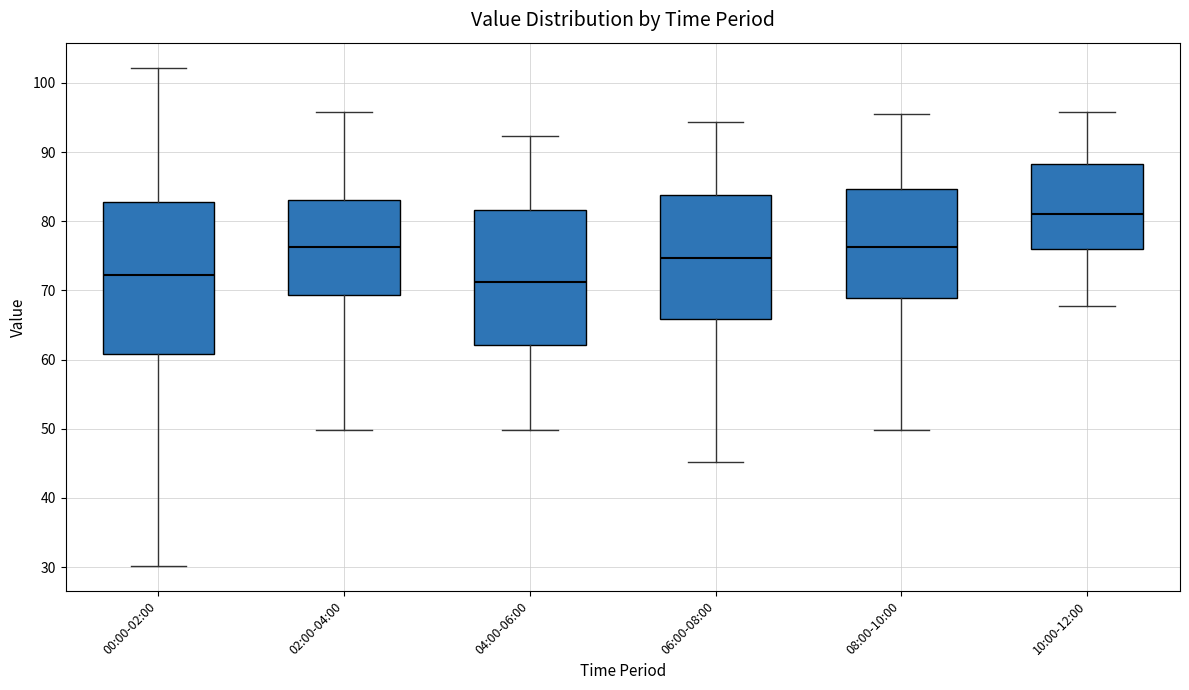

Reading left to right, read every box against the y-axis: the position of its median line, the range the box covers, and the ends of its whiskers. The values are not printed on the chart, so give them approximately, as read against the axis.

00:00-02:00: median 72, box 61 to 83, whiskers 30 to 102
02:00-04:00: median 76, box 69 to 83, whiskers 50 to 96
04:00-06:00: median 71, box 62 to 82, whiskers 50 to 92
06:00-08:00: median 75, box 66 to 84, whiskers 45 to 94
08:00-10:00: median 76, box 69 to 85, whiskers 50 to 95
10:00-12:00: median 81, box 76 to 88, whiskers 68 to 96